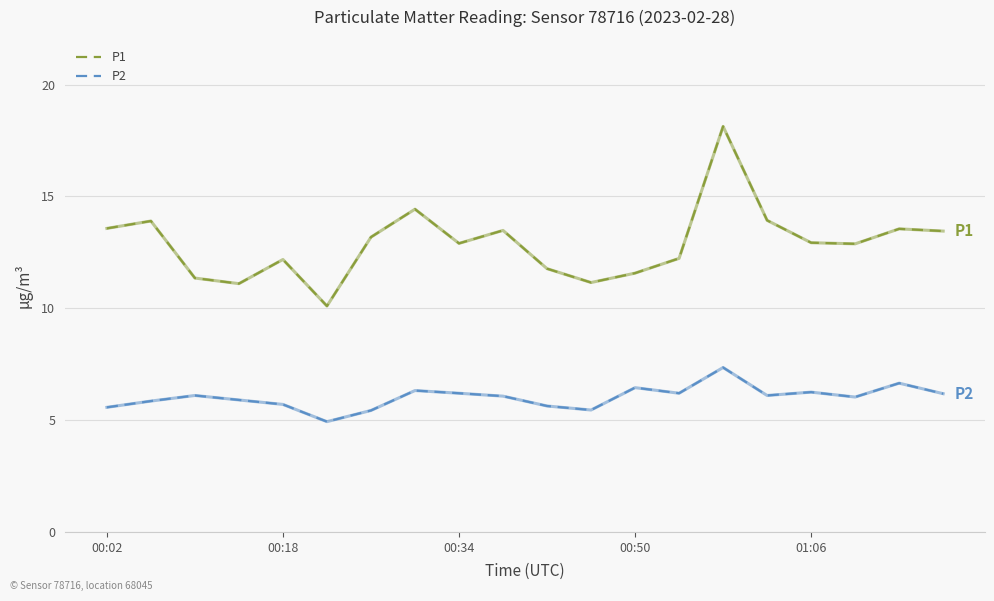

Which series has the largest range (max minus min)?

P1